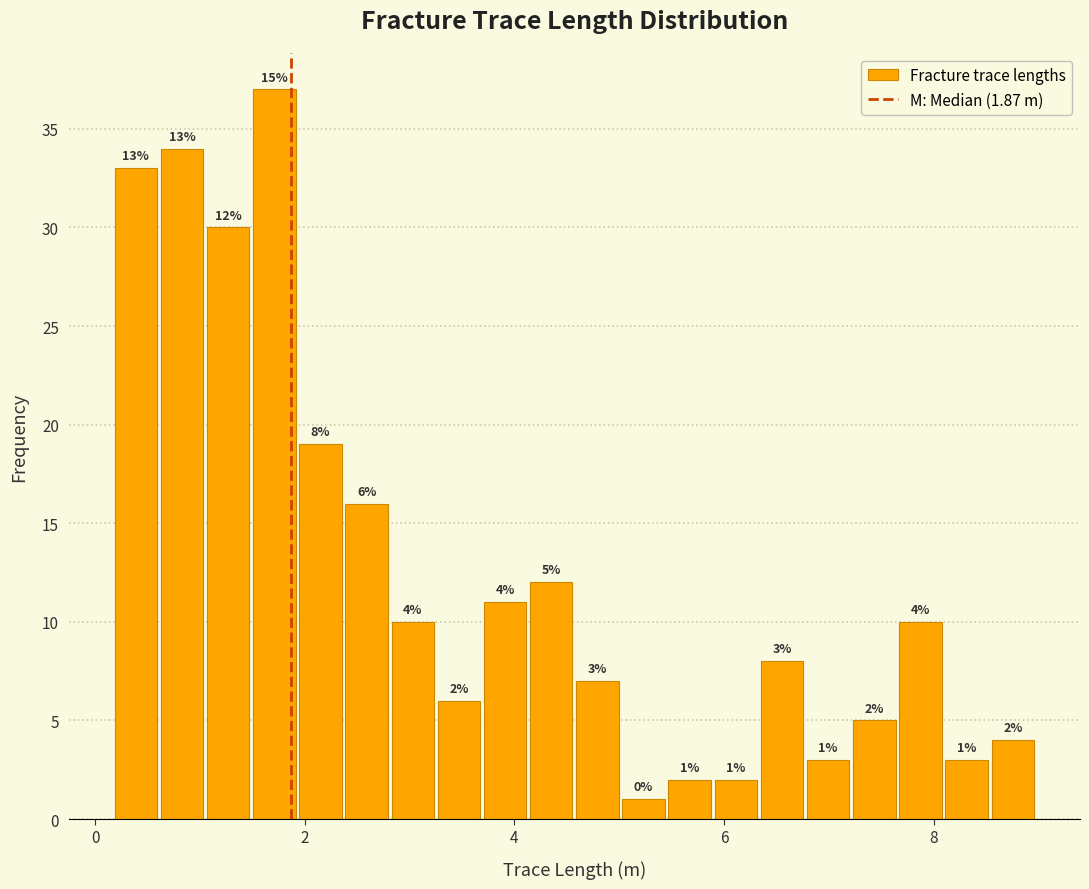

Read against the x-axis, roughly where is the centre of the tallest bar?

1.8